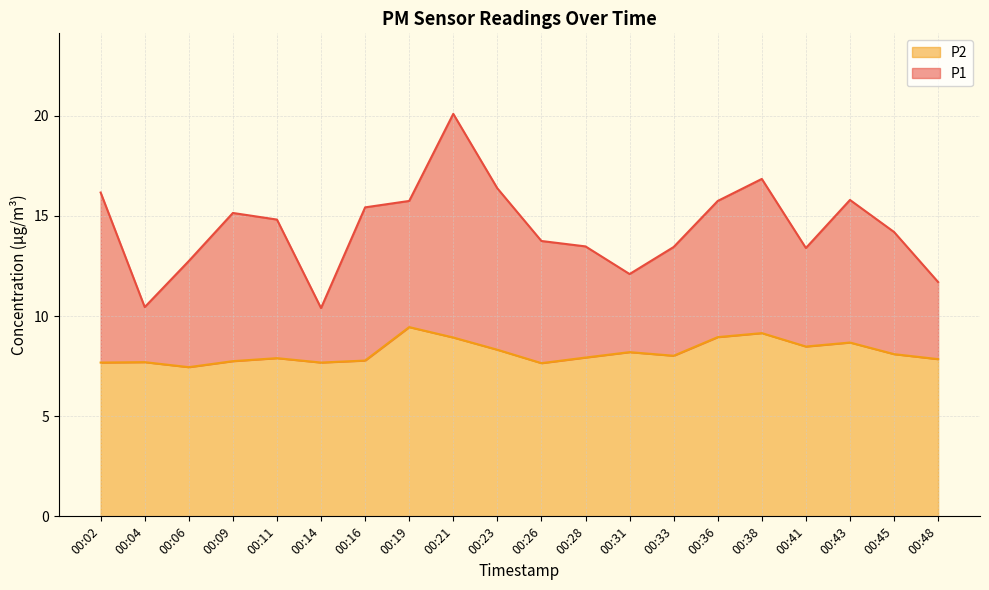

Reading right to left, what are all the values shown in this chart?

P1: 00:48=11.7	00:45=14.2	00:43=15.8	00:41=13.4	00:38=16.9	00:36=15.8	00:33=13.4	00:31=12.1	00:28=13.5	00:26=13.8	00:23=16.4	00:21=20.1	00:19=15.8	00:16=15.4	00:14=10.4	00:11=14.8	00:09=15.2	00:06=12.8	00:04=10.4	00:02=16.2
P2: 00:48=7.8	00:45=8.1	00:43=8.7	00:41=8.5	00:38=9.2	00:36=8.9	00:33=8.0	00:31=8.2	00:28=7.9	00:26=7.7	00:23=8.3	00:21=8.9	00:19=9.4	00:16=7.8	00:14=7.7	00:11=7.9	00:09=7.8	00:06=7.5	00:04=7.7	00:02=7.7